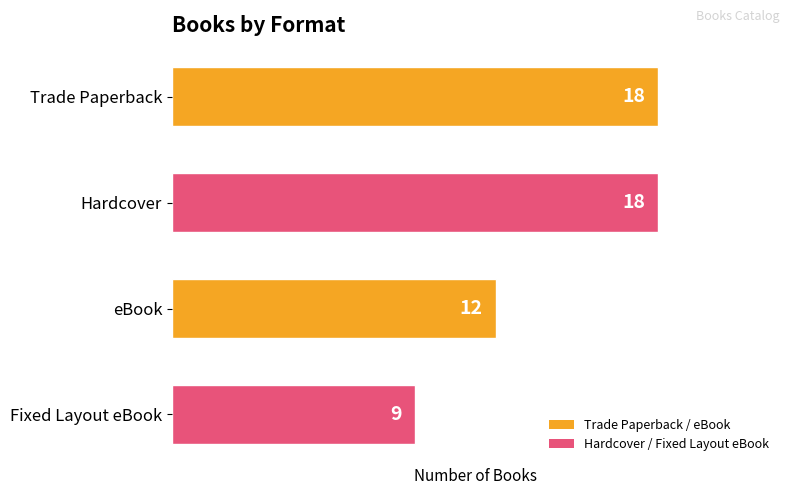

What is the difference between the second highest and second lowest values?

6